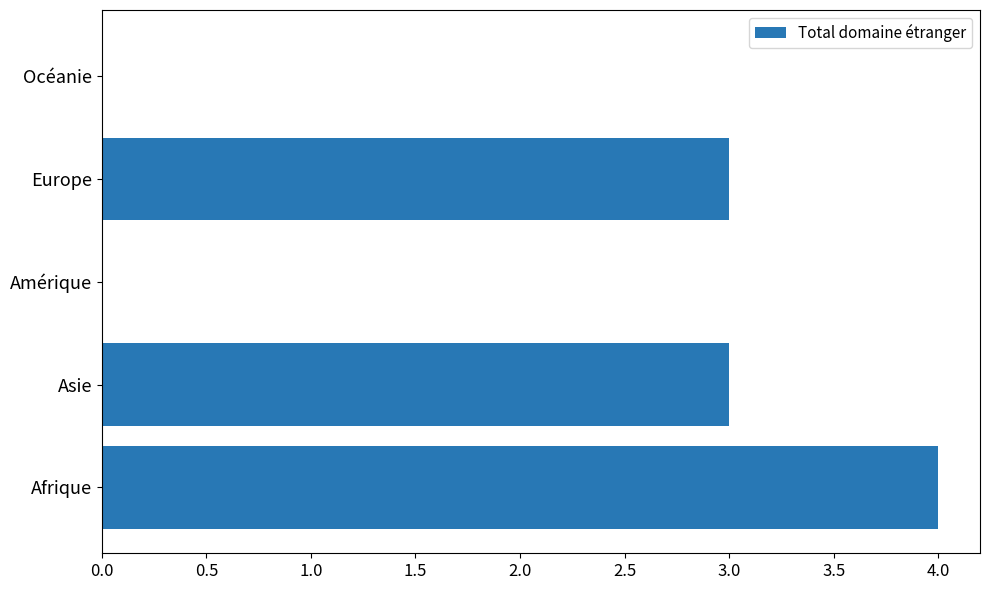

Which has a higher value, Europe or Afrique?

Afrique